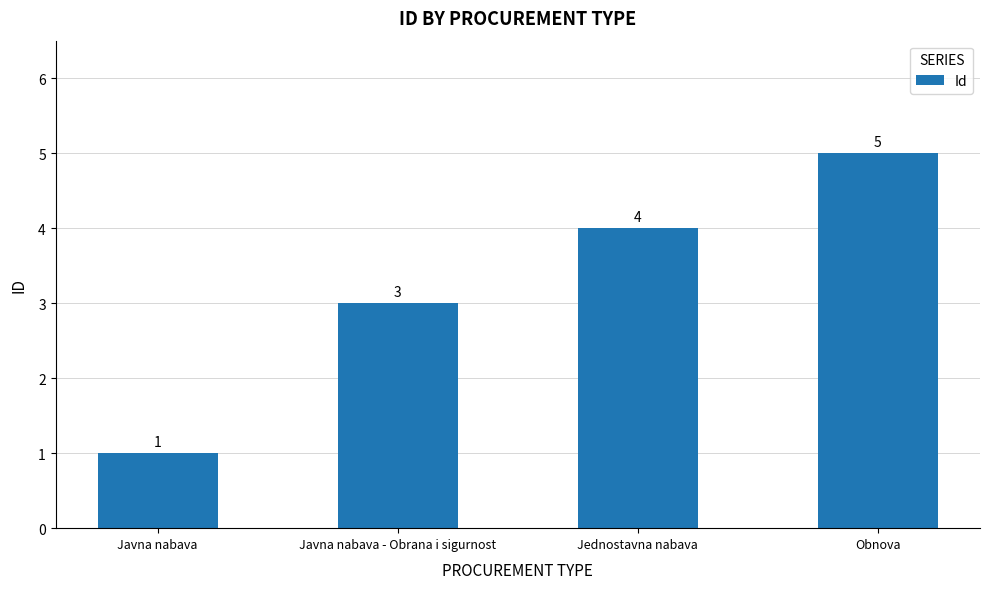

Is it true that the value at Jednostavna nabava is 4?

True